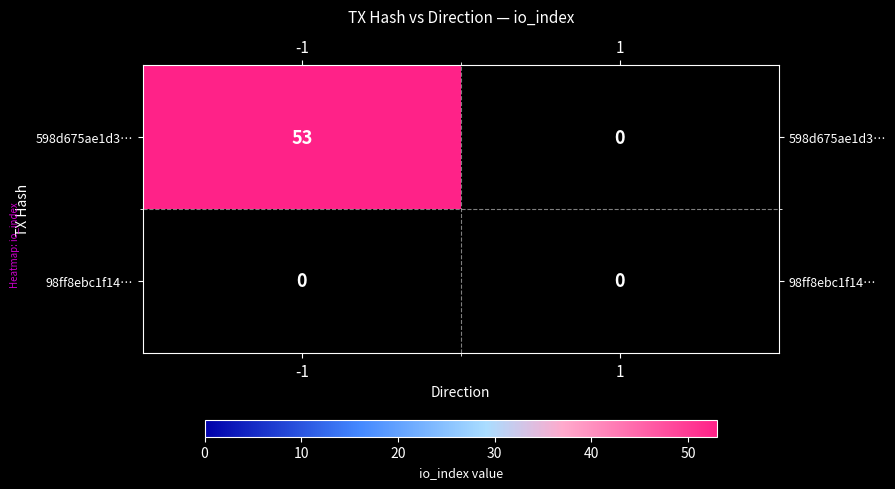

Between -1 and 1, which series saw the biggest shift?

598d675ae1d3eefdc6dec9cf7800aad26261e95